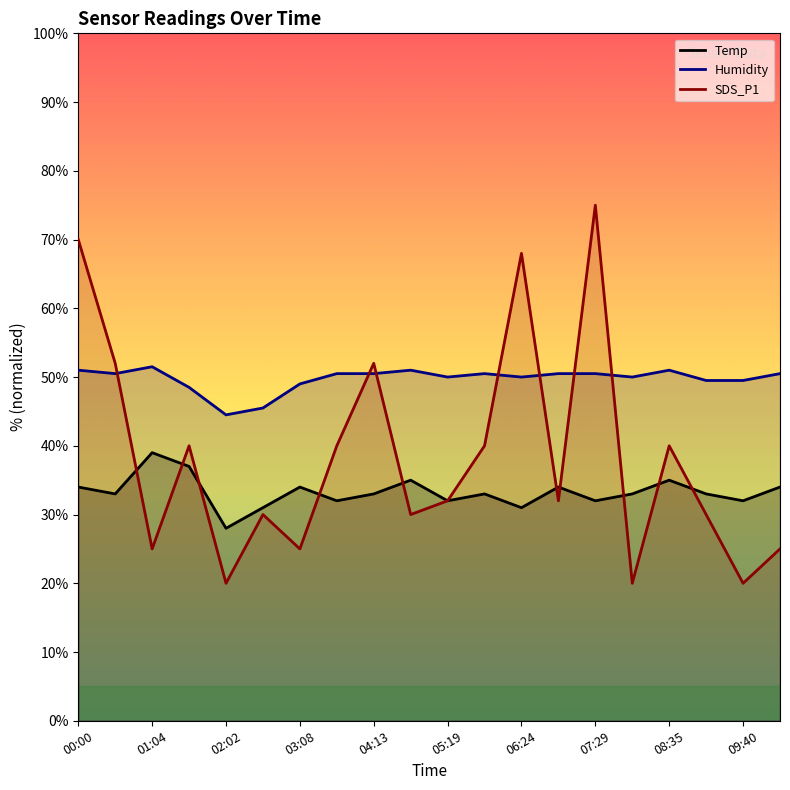

At which label does SDS_P1 first exceed 32?

00:00